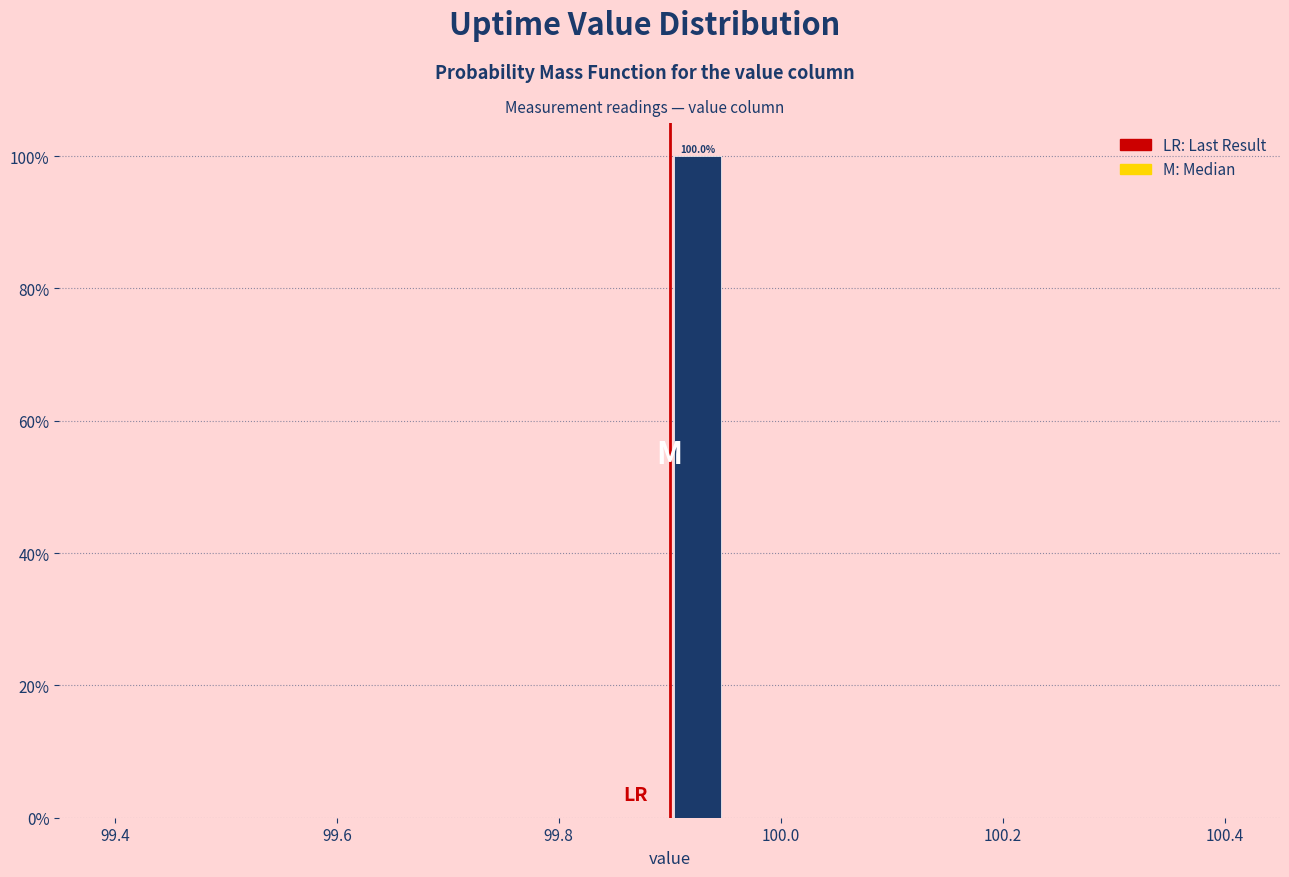

Around what value on the x-axis is the tallest bar? Give the approximate position of its centre, as read against the axis.

99.92